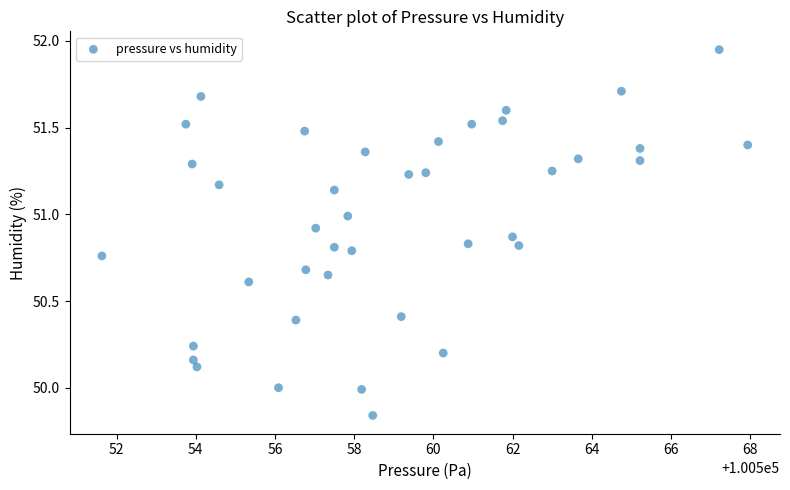

What is the range of Y values (max minus min)?

2.1